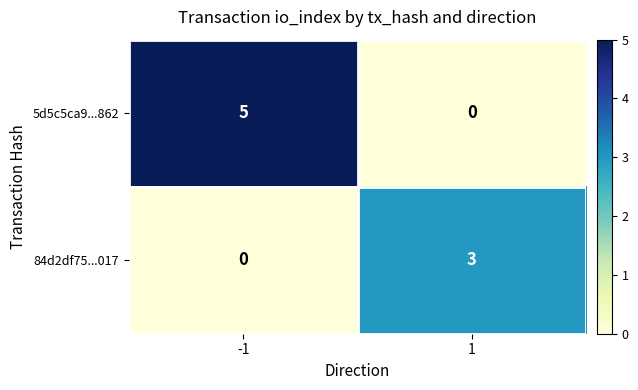

List the series in order of their overall mean, lowest first.

84d2df75...017, 5d5c5ca9...862